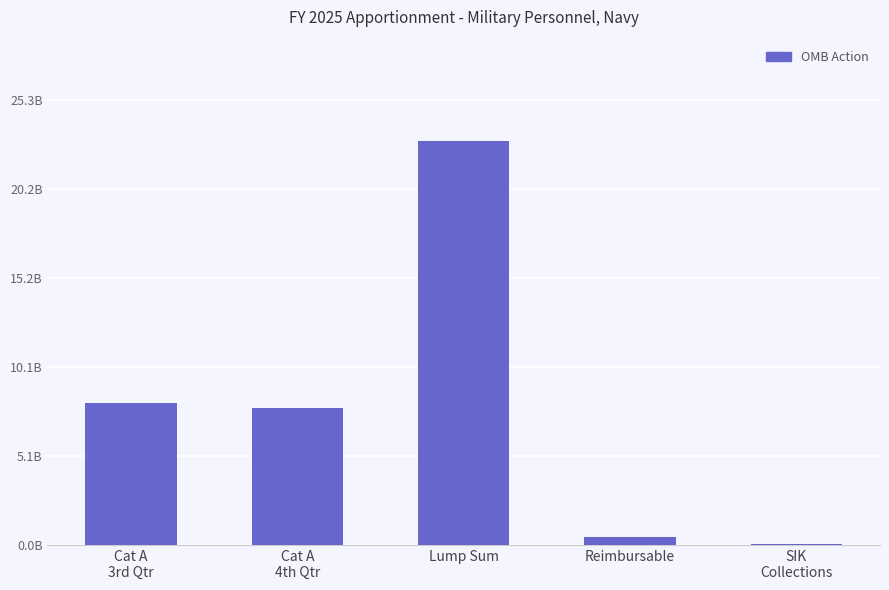

What position from the left is Cat A
3rd Qtr?

1